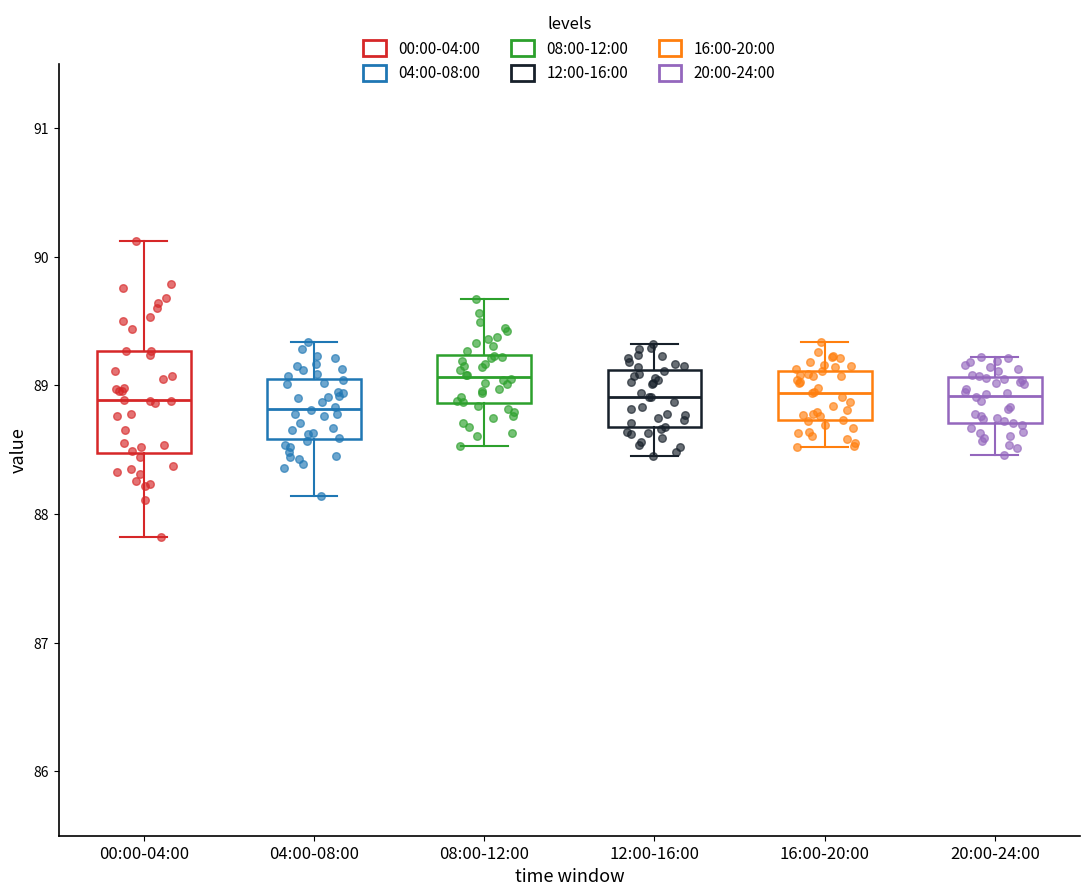

Reading left to right, read every box against the y-axis: the position of its median line, the range the box covers, and the ends of its whiskers. The values are not printed on the chart, so give them approximately, as read against the axis.

00:00-04:00: median 88.9, box 88.5 to 89.3, whiskers 87.8 to 90.1
04:00-08:00: median 88.8, box 88.6 to 89.0, whiskers 88.1 to 89.3
08:00-12:00: median 89.1, box 88.9 to 89.2, whiskers 88.5 to 89.7
12:00-16:00: median 88.9, box 88.7 to 89.1, whiskers 88.5 to 89.3
16:00-20:00: median 88.9, box 88.7 to 89.1, whiskers 88.5 to 89.3
20:00-24:00: median 88.9, box 88.7 to 89.1, whiskers 88.5 to 89.2